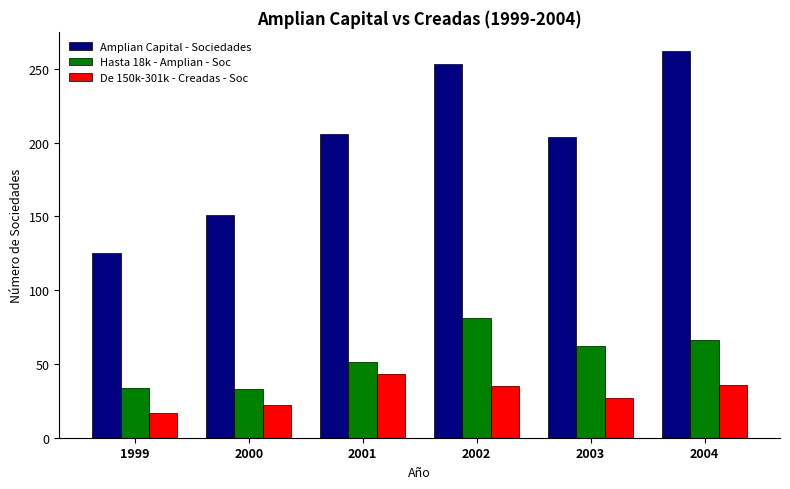

Where is Hasta 18k - Amplian - Soc nearest to the value 57?

2003